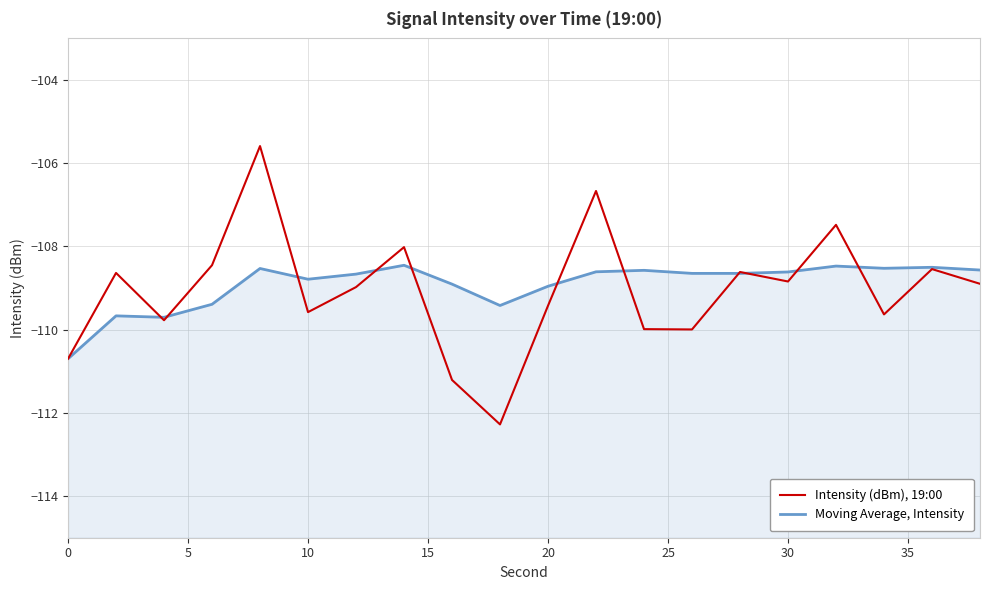

What is the maximum value for Intensity (dBm), 19:00?

-105.6